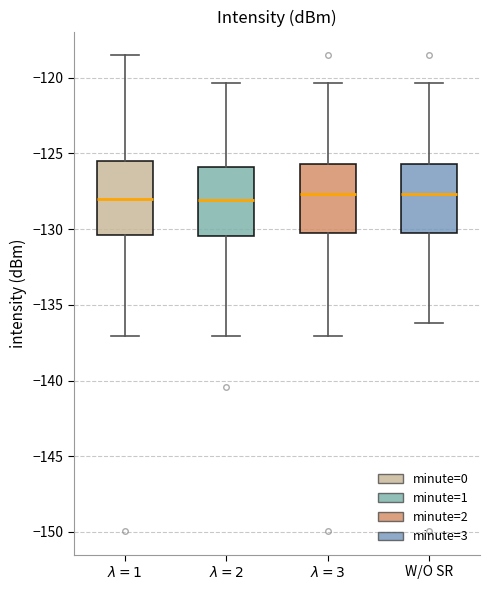

Reading left to right, transcribe this box plot: for each box, give where its median line is, the range the box spans, and where its two whiskers end, as read against the y-axis. The values are not printed on the chart, so give them approximately, as read against the axis.

$\lambda=1$: median -128.0, box -130.5 to -125.5, whiskers -137.0 to -118.5
$\lambda=2$: median -128.0, box -130.5 to -126.0, whiskers -137.0 to -120.5
$\lambda=3$: median -127.5, box -130.5 to -125.5, whiskers -137.0 to -120.5
W/O SR: median -127.5, box -130.5 to -125.5, whiskers -136.0 to -120.5